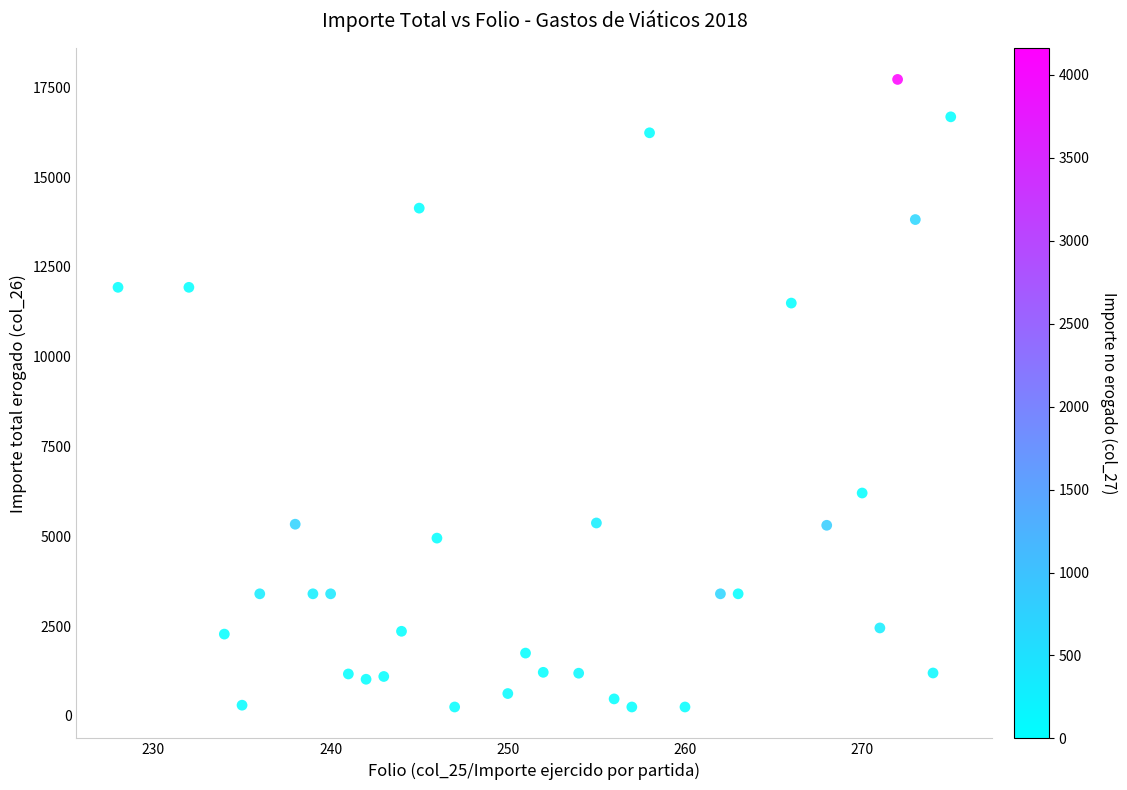

What is the range of X values (max minus min)?

47.0